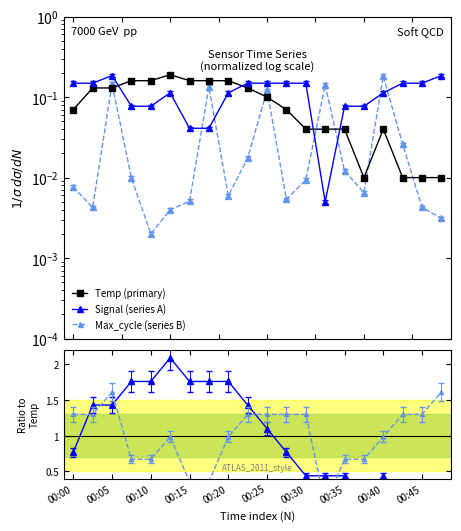

What is the sum of the Signal (series A) values at 00:15 and 19?

0.3